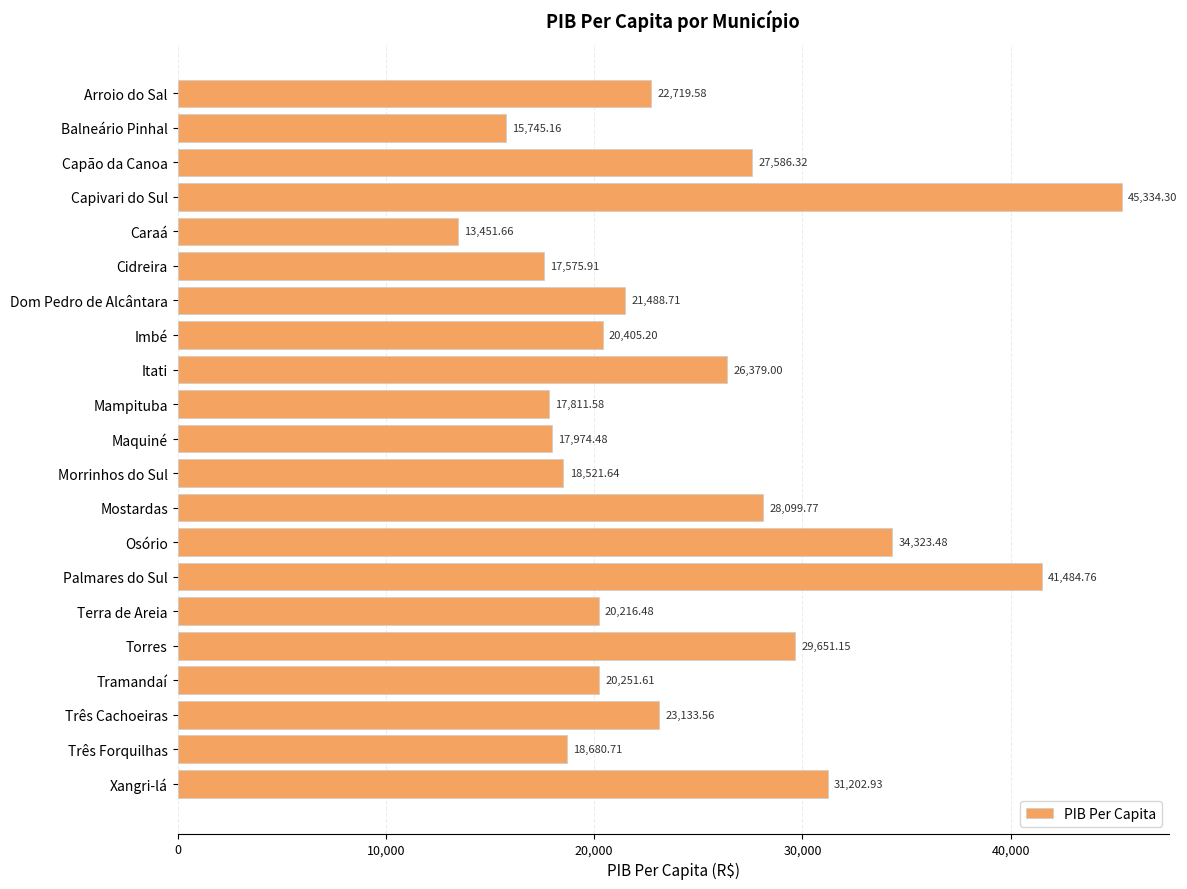

What is the label of the 4th bar from the bottom?

Tramandaí